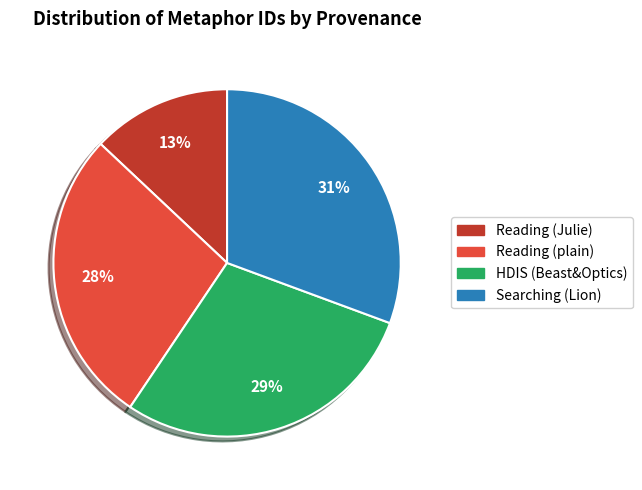

To the nearest percent, what is the average slice percentage?

25%